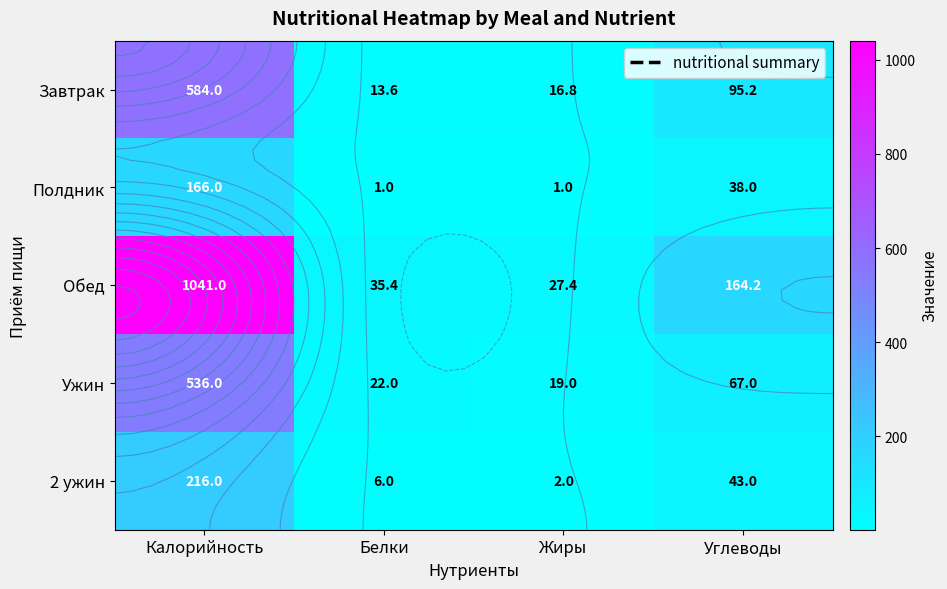

What is the lowest value of the Полдник series?

1.0